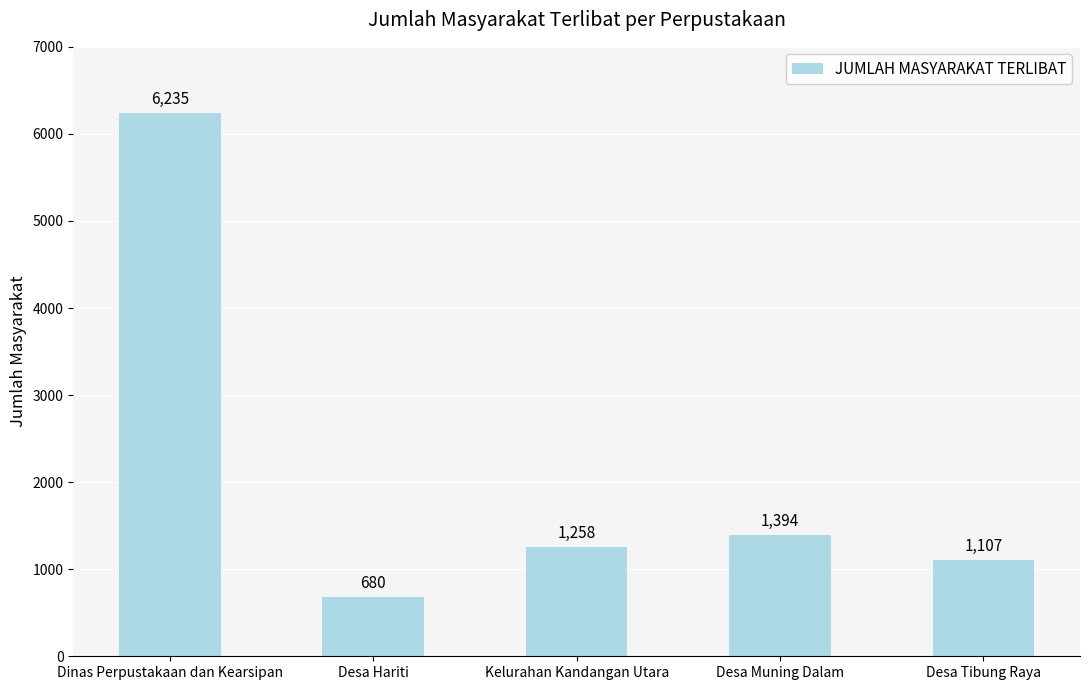

Rank the categories by value from highest to lowest.

Dinas Perpustakaan dan Kearsipan, Desa Muning Dalam, Kelurahan Kandangan Utara, Desa Tibung Raya, Desa Hariti